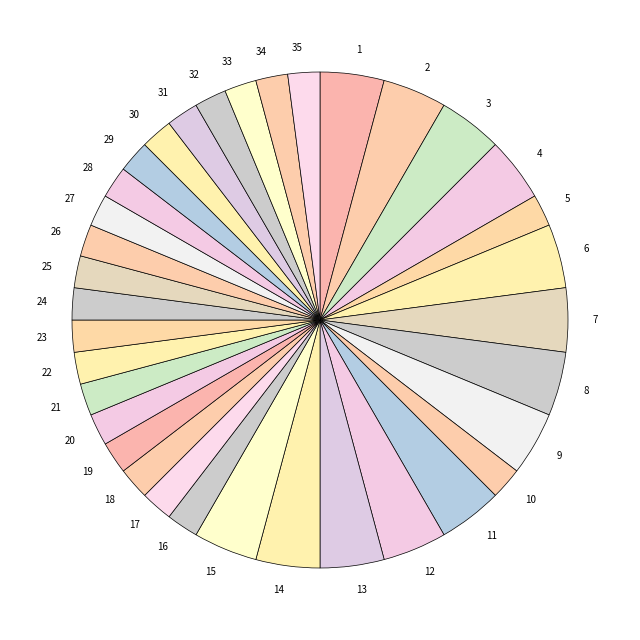

Combined, do 13 and 28 account for over 50%?

No